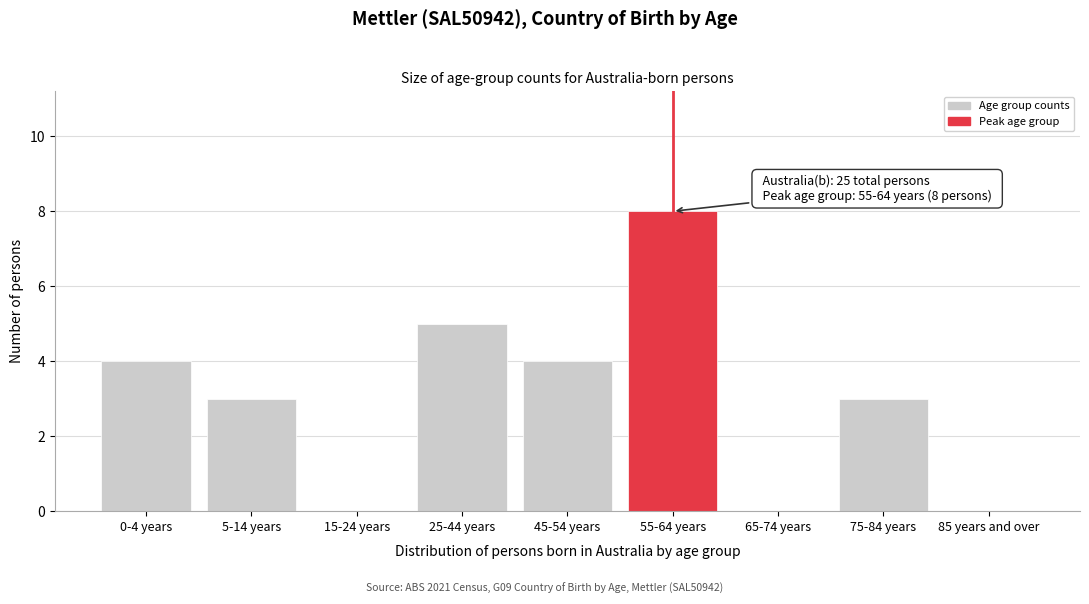

Reading right to left, what are all the values shown in this chart?

85 years and over=0	75-84 years=3	65-74 years=0	55-64 years=8	45-54 years=4	25-44 years=5	15-24 years=0	5-14 years=3	0-4 years=4